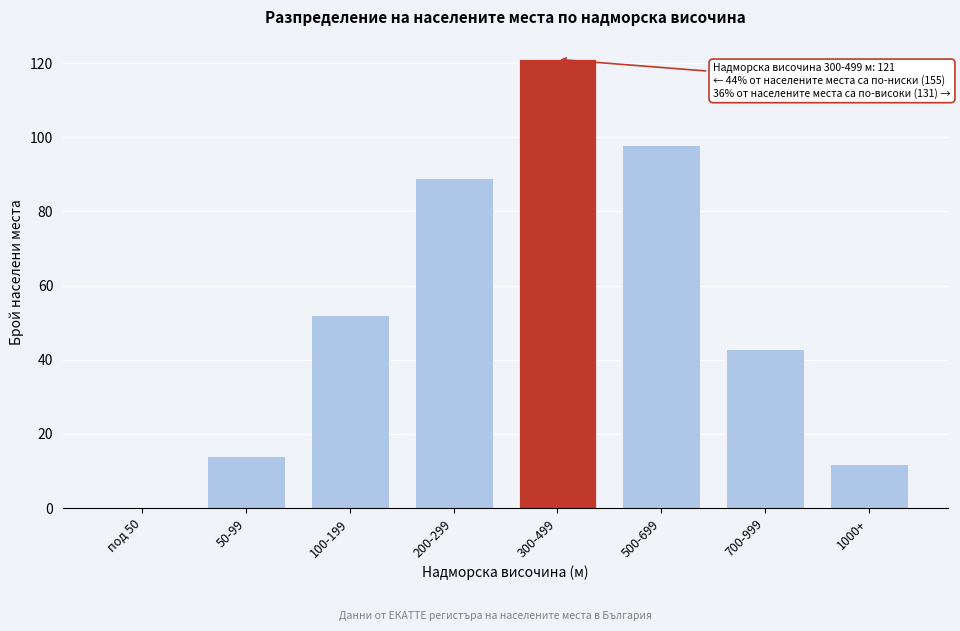

Reading right to left, what are all the values shown in this chart?

1000+=12	700-999=43	500-699=98	300-499=121	200-299=89	100-199=52	50-99=14	под 50=0